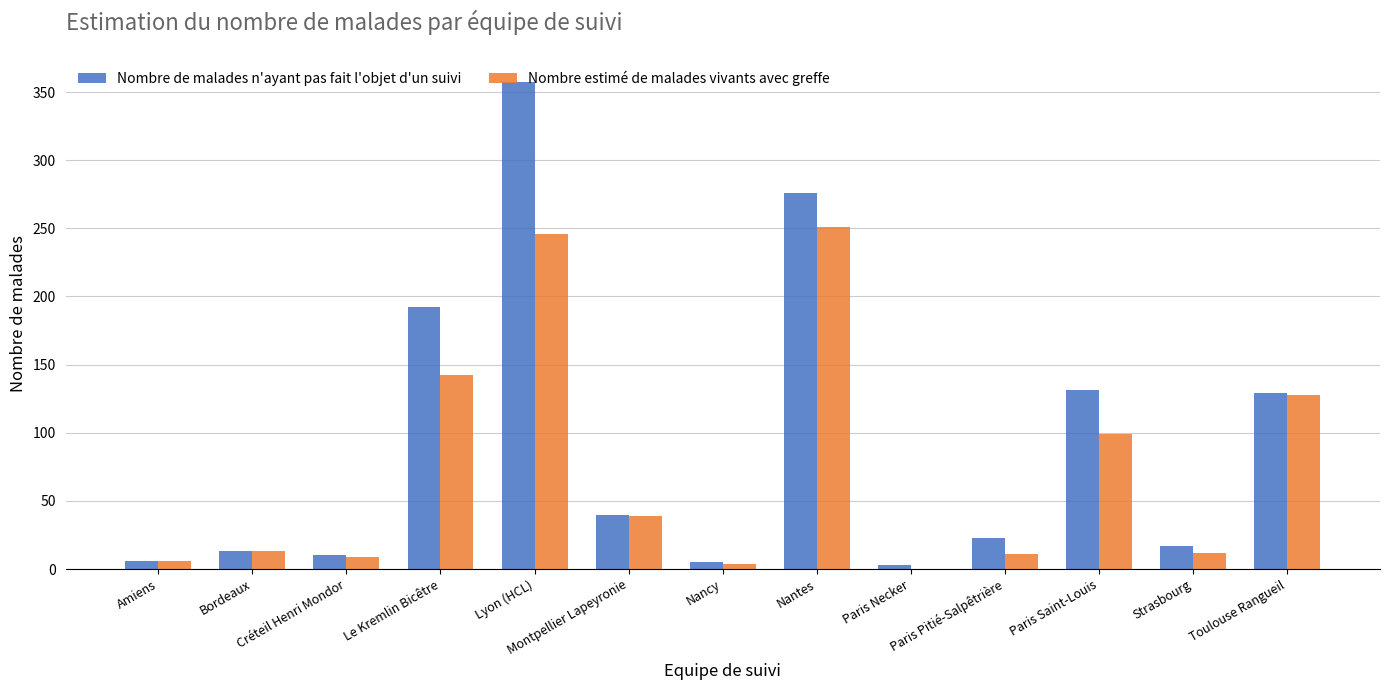

What is the sum of all Nombre estimé de malades vivants avec greffe values?

960